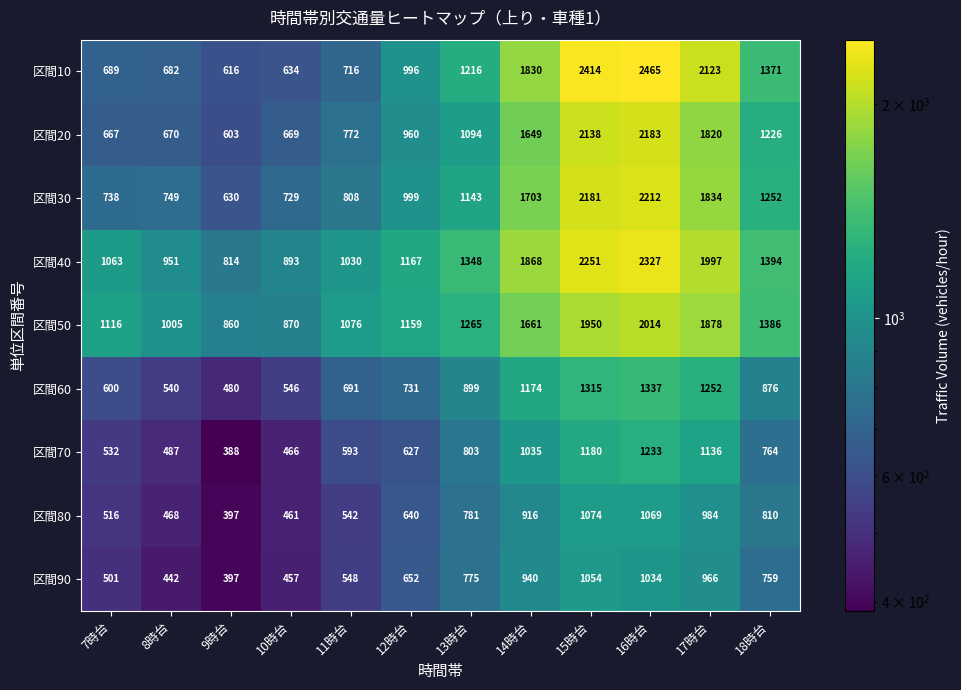

What is the difference between the maximum and minimum values in the 区間80 series?

677